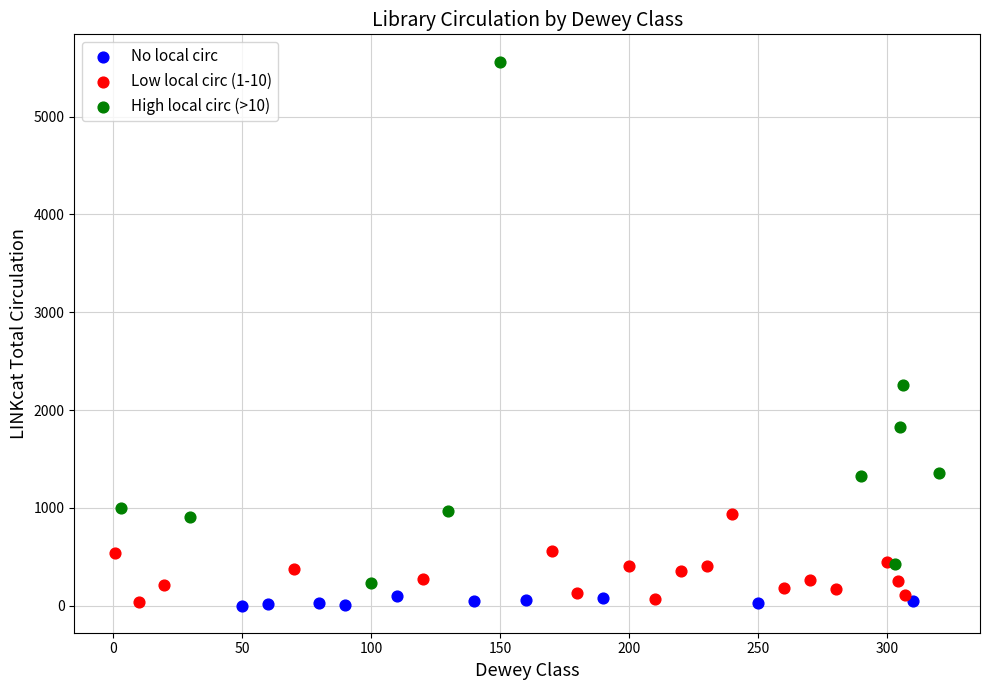

What are all the series names shown in the legend?

No local circ, Low local circ (1-10), High local circ (>10)